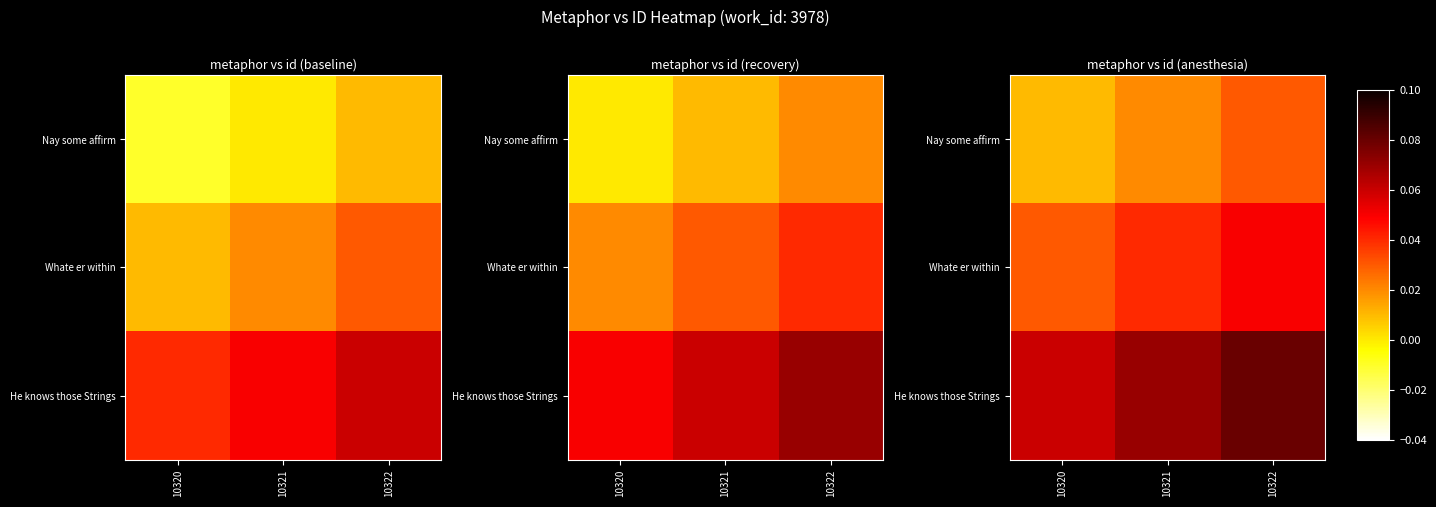

The value of Nay some affirm at 10321 is 0.0. True or false?

False